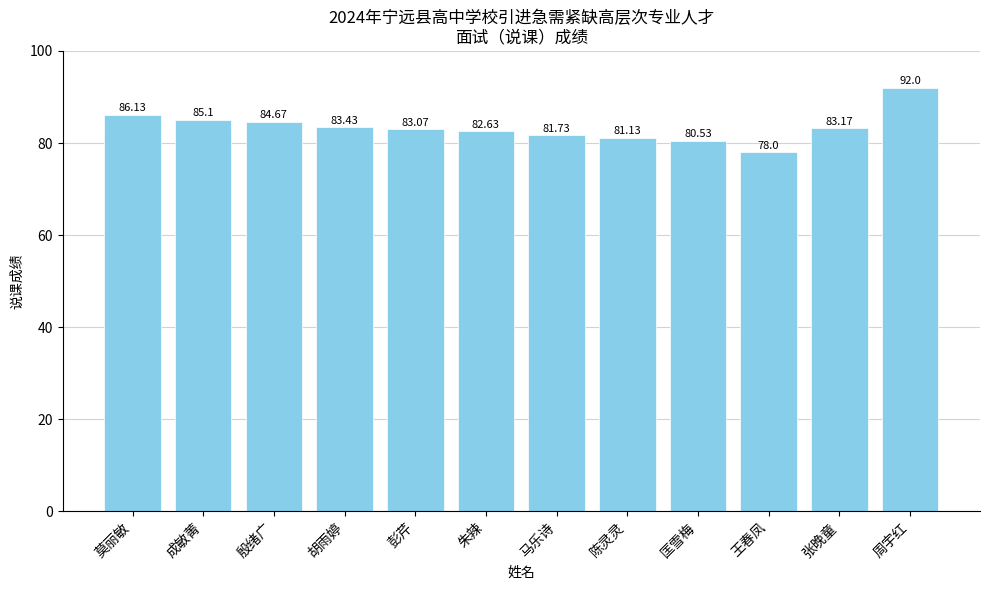

List the labels in order of value, largest first.

周宇红, 莫丽敏, 成敏菁, 殷绪广, 胡雨婷, 张晚童, 彭芹, 朱辣, 马乐诗, 陈灵灵, 匡雪梅, 王春凤